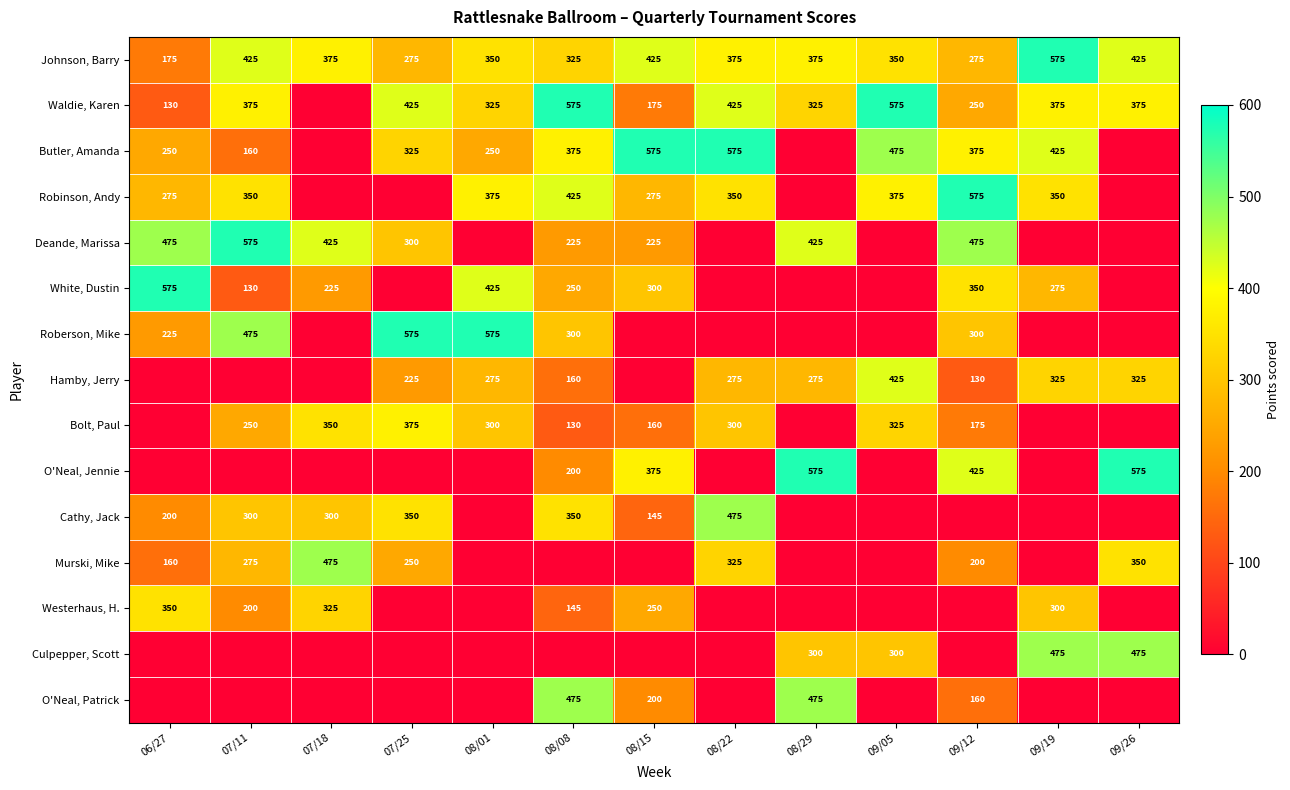

What is the difference between the Johnson, Barry values at 08/29 and 09/19?

200